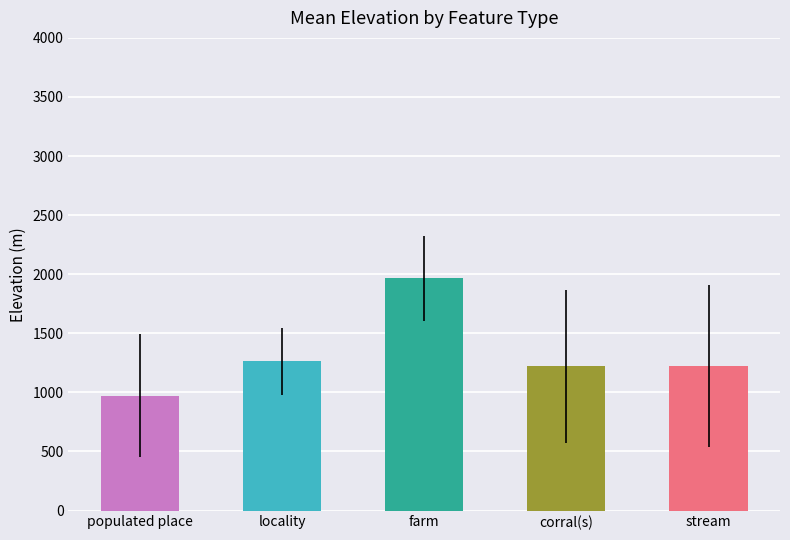

Read the value at corral(s).

1221.8